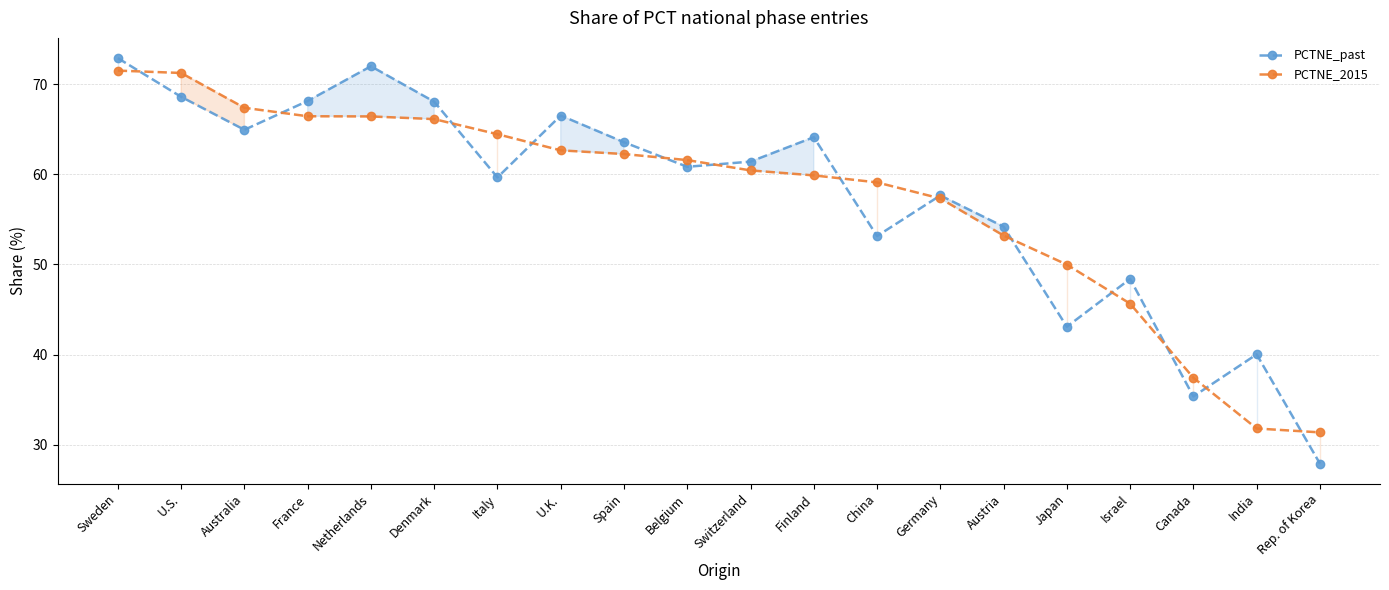

How many lines are shown in the chart?

2